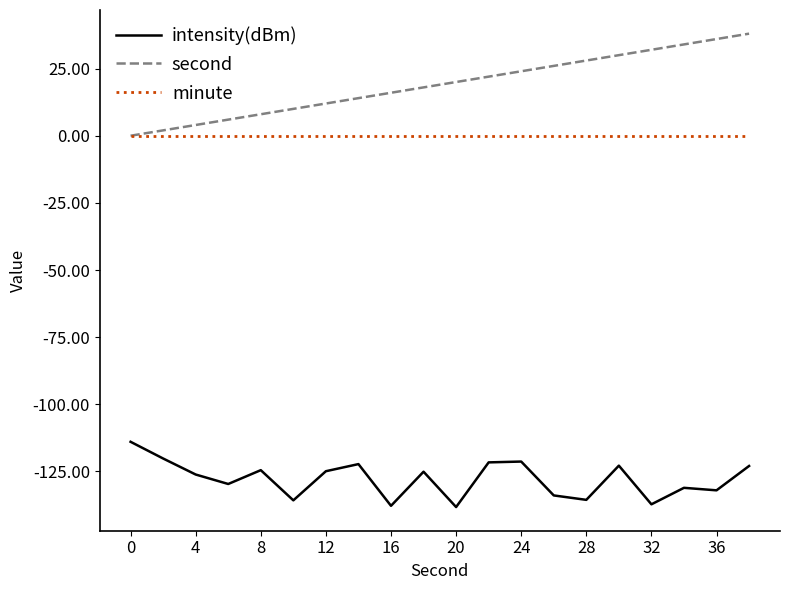

True or false: intensity(dBm) and minute intersect in this chart.

False